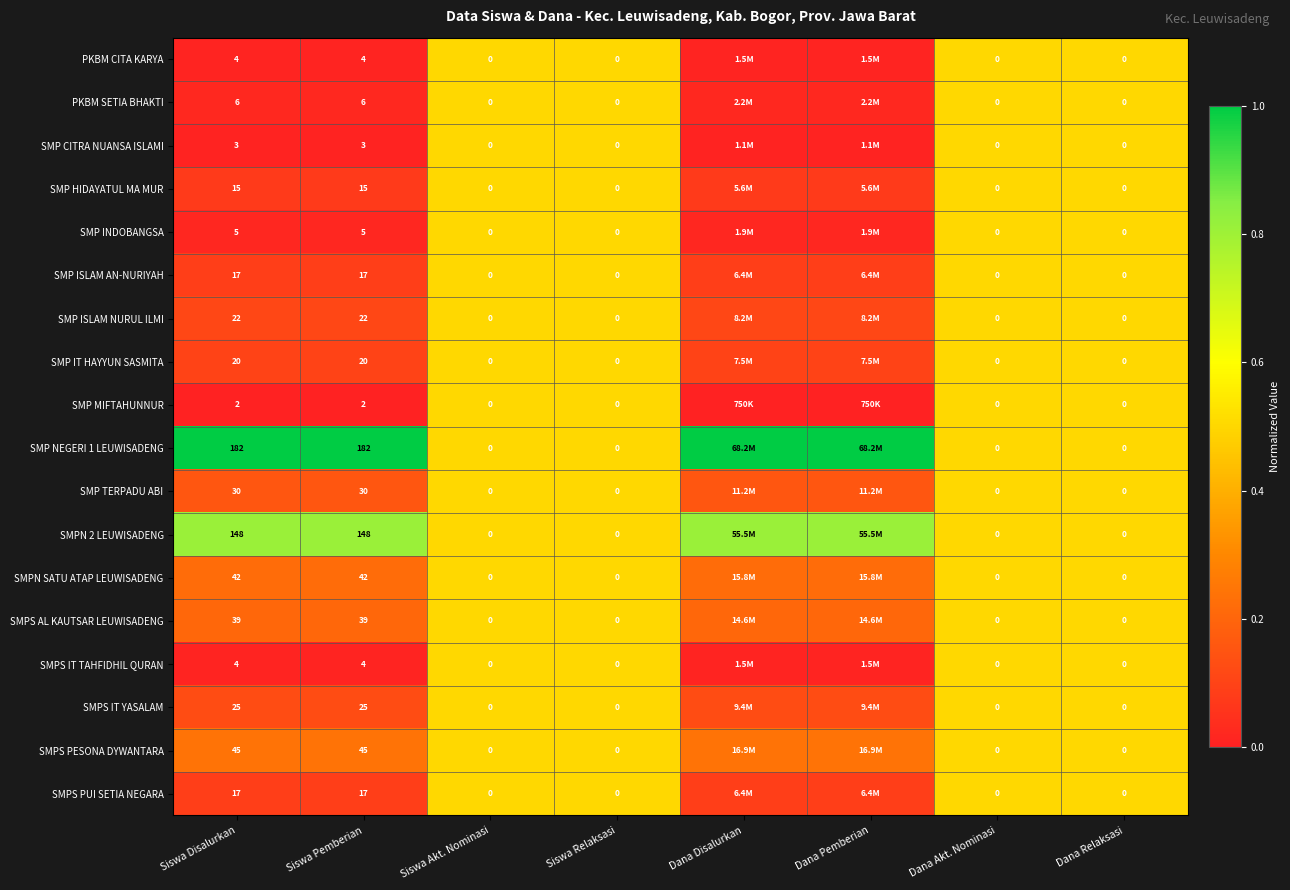

Is the value of SMP CITRA NUANSA ISLAMI at Siswa Akt. Nominasi greater than the value of SMPS IT TAHFIDHIL QURAN at Siswa Disalurkan?

No